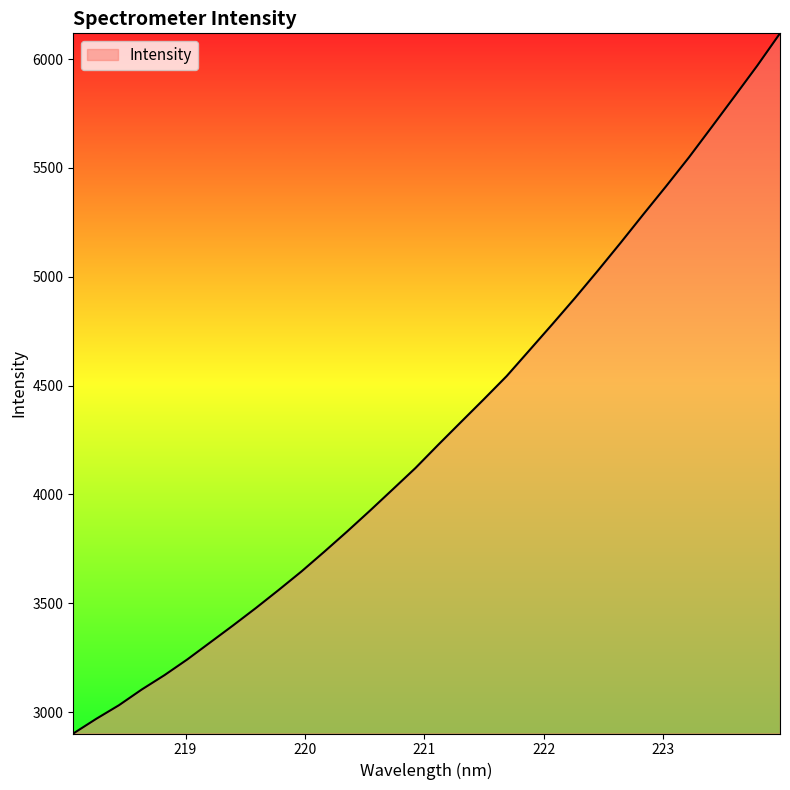

What is the greatest value displayed?

6118.7